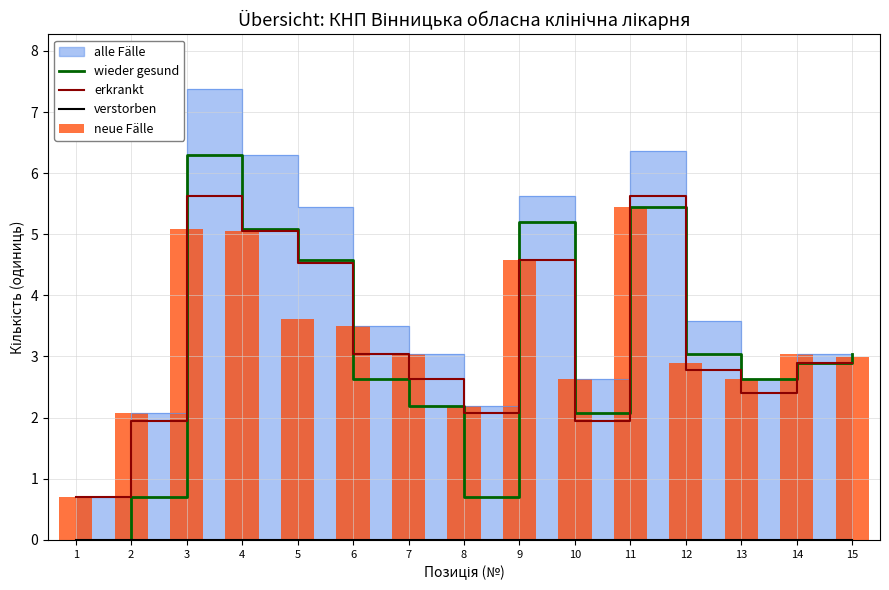

The value of erkrankt at 1 is 0.3. True or false?

False